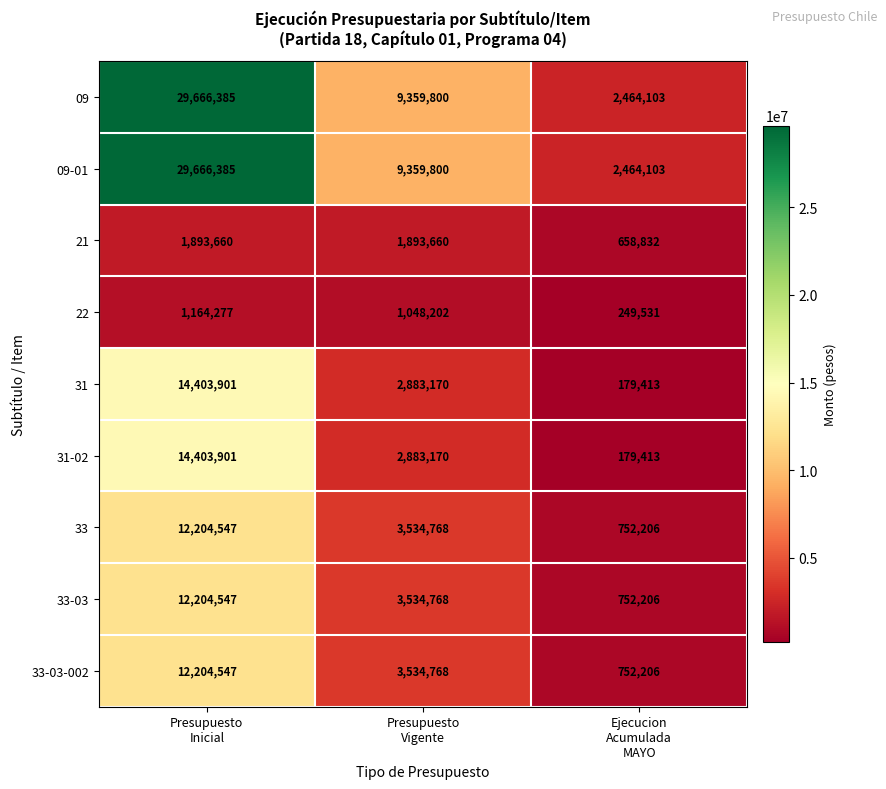

Count the 33-03 values in the range 752206 to 12204547.

3